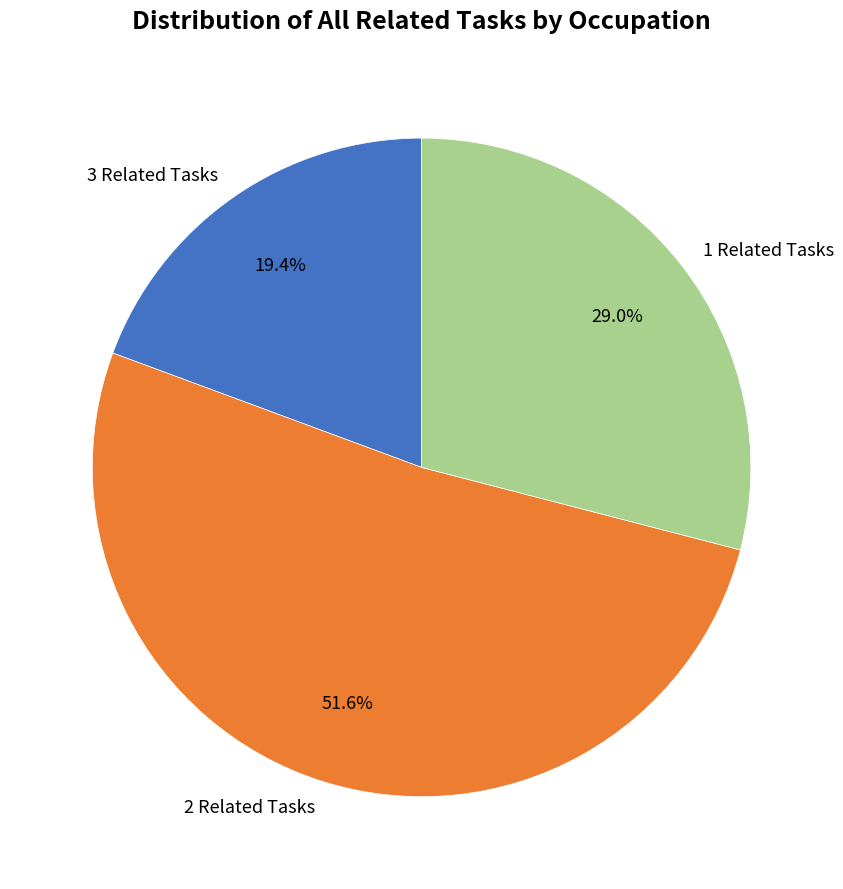

Between 2 Related Tasks and 1 Related Tasks, which is larger?

2 Related Tasks